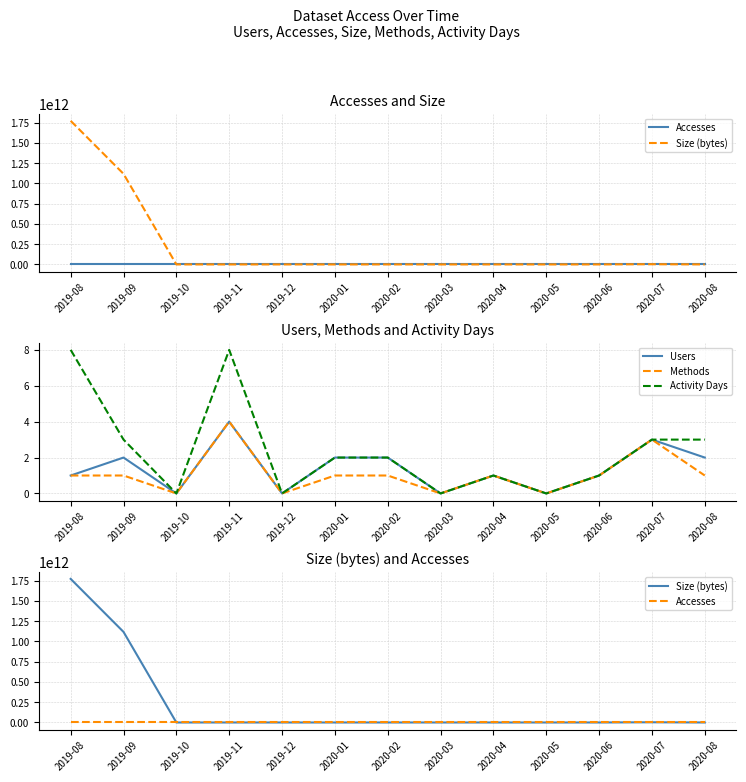

Reading right to left, what are all the values shown in this chart?

Accesses: 2020-08=1017	2020-07=271	2020-06=1	2020-05=0	2020-04=1	2020-03=0	2020-02=7	2020-01=2	2019-12=0	2019-11=11	2019-10=0	2019-09=123678	2019-08=191323
Size (bytes): 2020-08=10677212	2020-07=2579987104	2020-06=4077218	2020-05=0	2020-04=949	2020-03=0	2020-02=64980053	2020-01=8071964	2019-12=0	2019-11=29758474	2019-10=0	2019-09=1118461756341	2019-08=1772929228800
Users: 2020-08=2	2020-07=3	2020-06=1	2020-05=0	2020-04=1	2020-03=0	2020-02=2	2020-01=2	2019-12=0	2019-11=4	2019-10=0	2019-09=2	2019-08=1
Methods: 2020-08=1	2020-07=3	2020-06=1	2020-05=0	2020-04=1	2020-03=0	2020-02=1	2020-01=1	2019-12=0	2019-11=4	2019-10=0	2019-09=1	2019-08=1
Activity Days: 2020-08=3	2020-07=3	2020-06=1	2020-05=0	2020-04=1	2020-03=0	2020-02=2	2020-01=2	2019-12=0	2019-11=8	2019-10=0	2019-09=3	2019-08=8